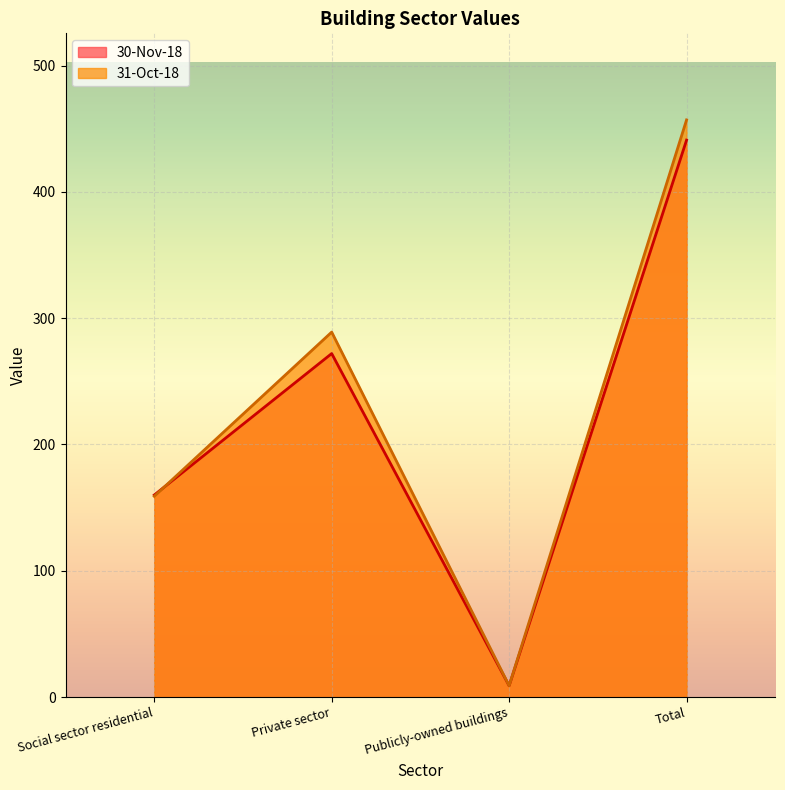

Count the 30-Nov-18 values in the range 160 to 441.

3